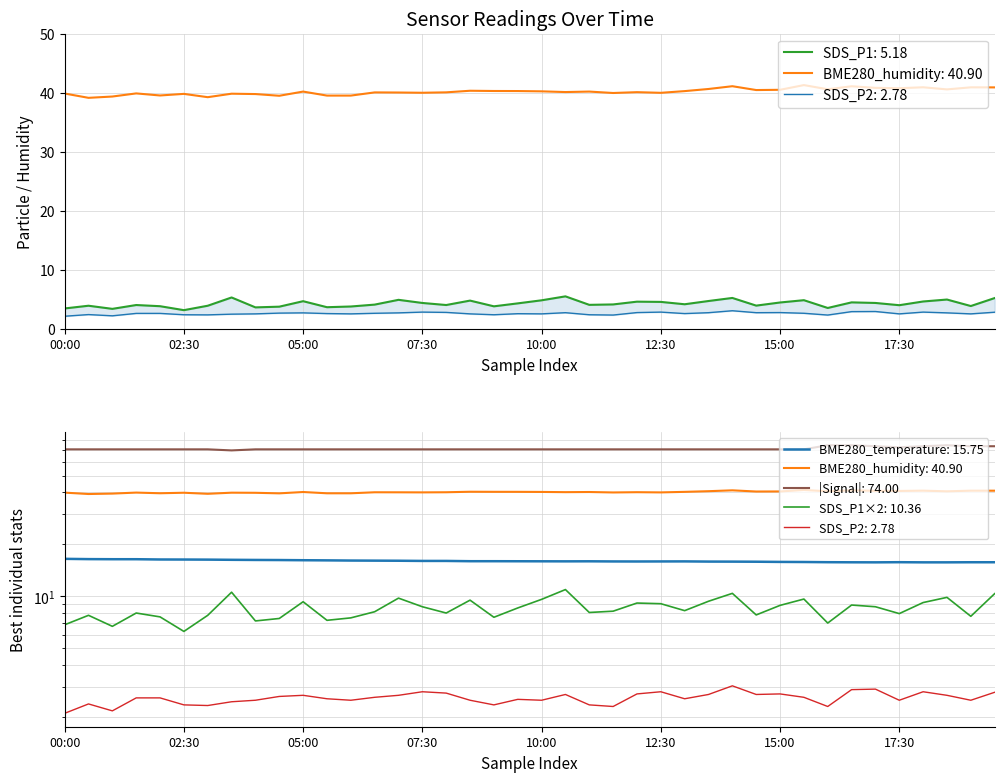

Is the value of BME280_temperature at 24 greater than the value of SDS_P2 at 34?

Yes